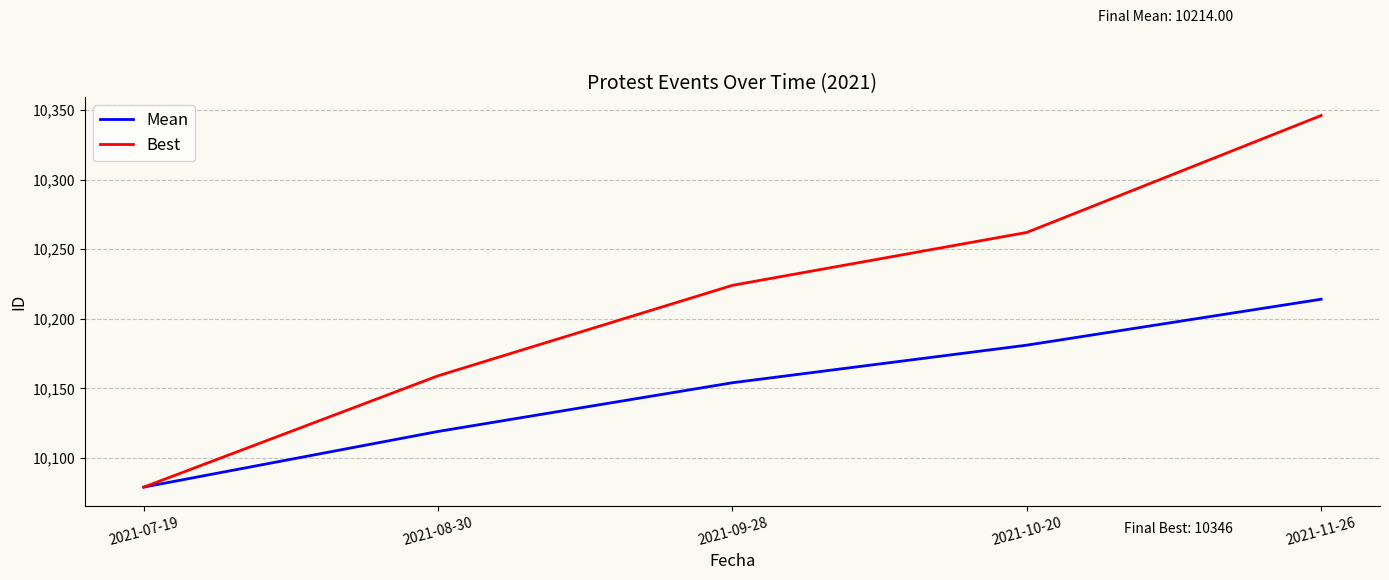

Is the value of Mean at 2021-08-30 greater than the value of Best at 2021-10-20?

No